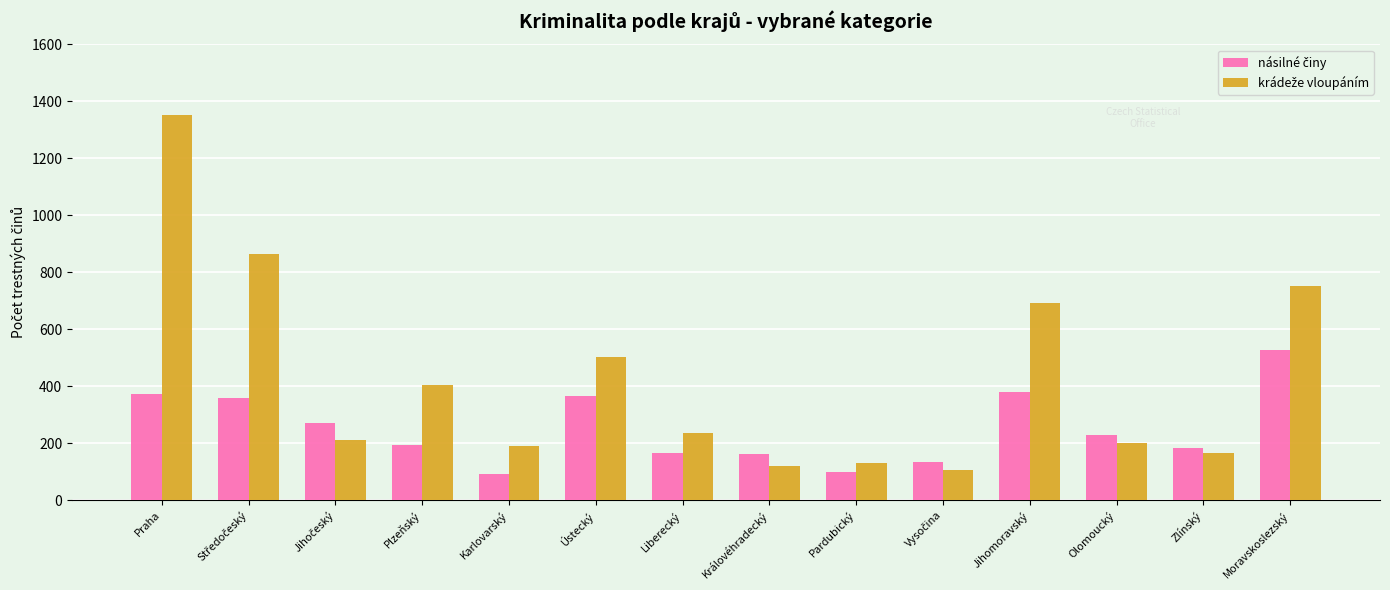

Which category has the highest value across all series?

Praha